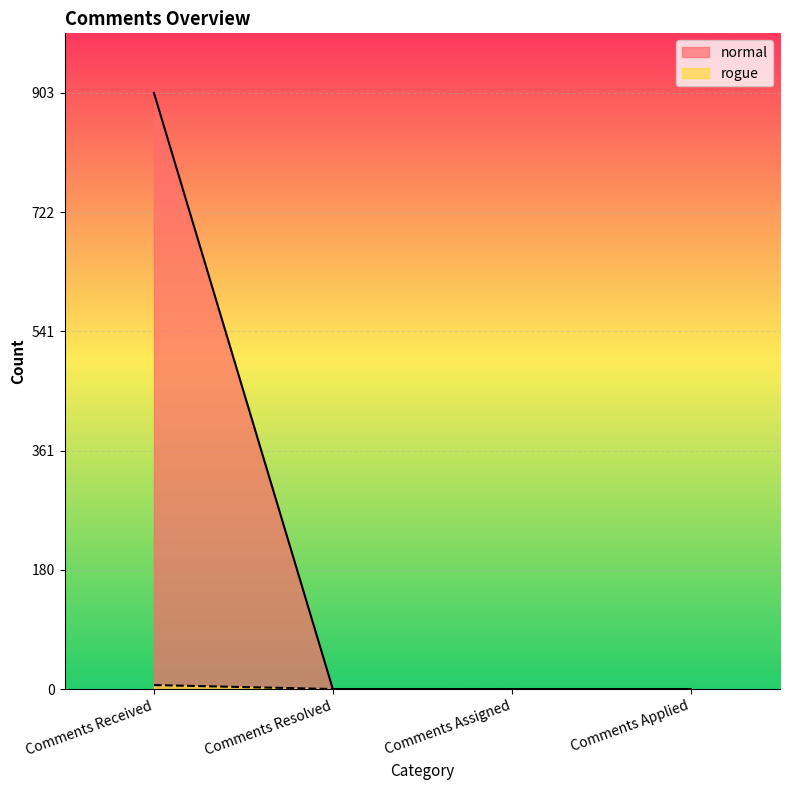

What position from the left is Comments Received?

1